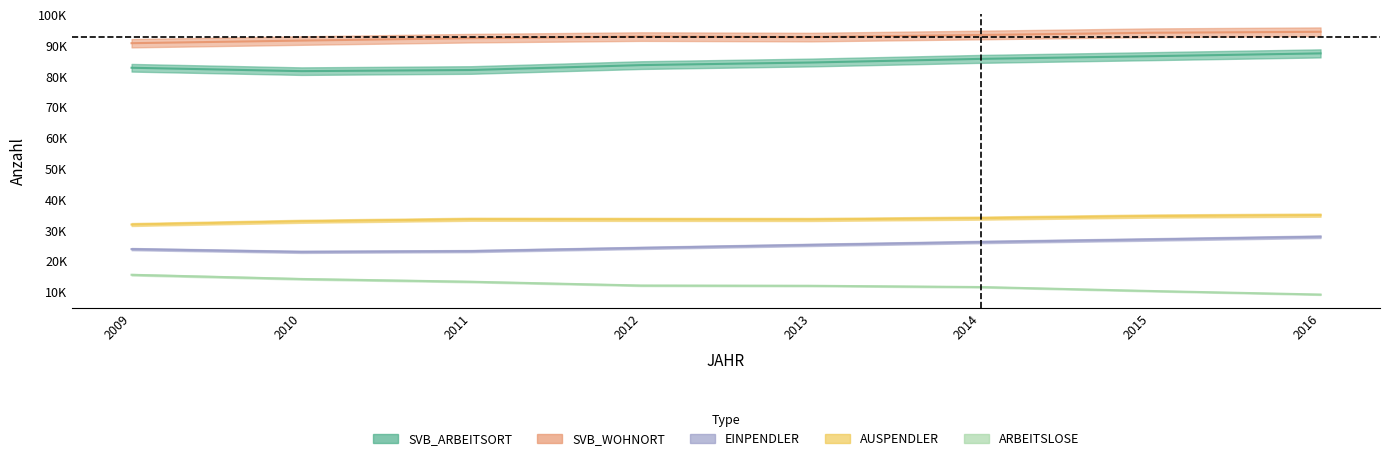

What is the maximum value shown in the chart?

94482